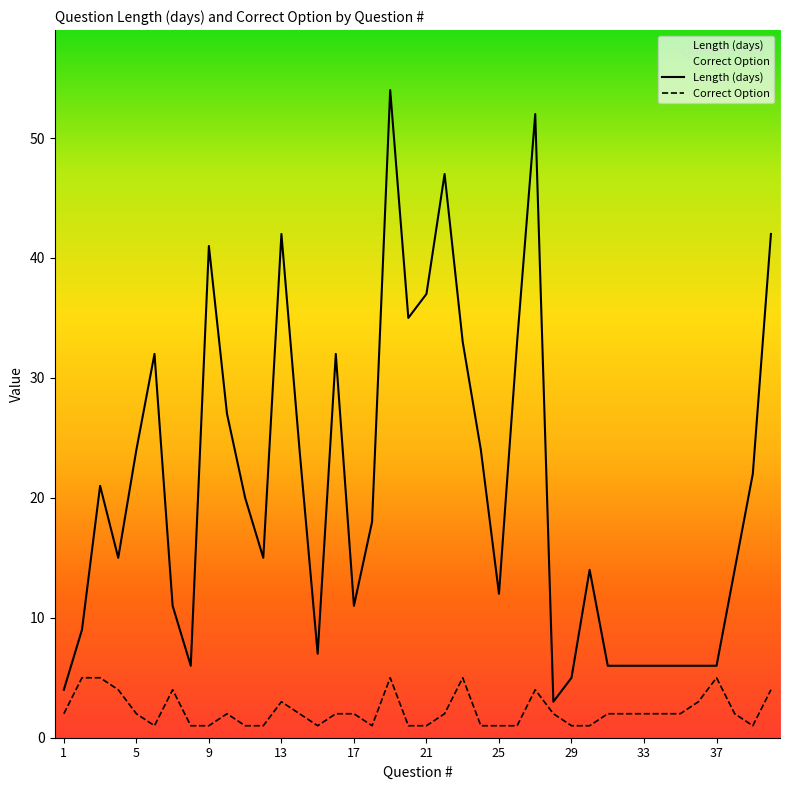

Where does the Correct Option series first go above 2?

2